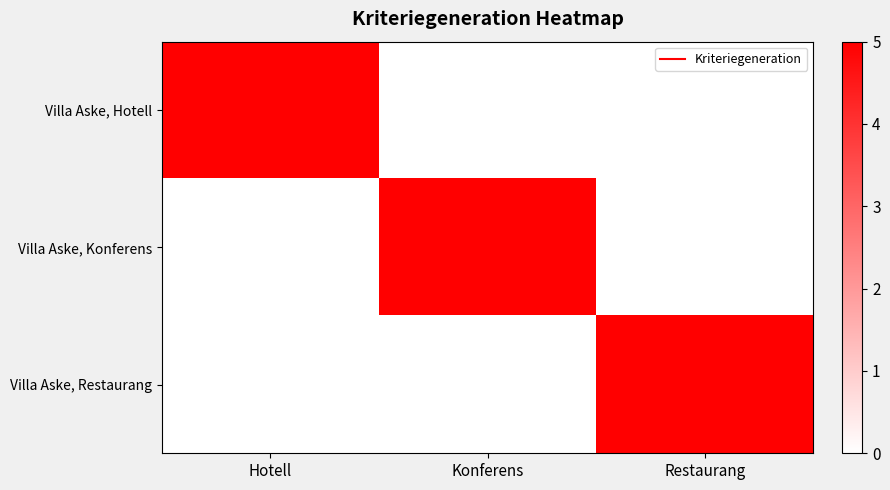

Which series has the largest total across all categories?

Villa Aske, Hotell